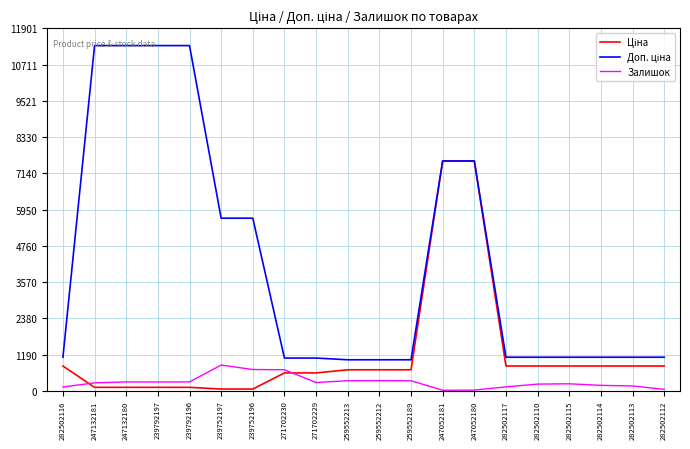

What is the difference between the highest and lowest values at 259552212?

684.8